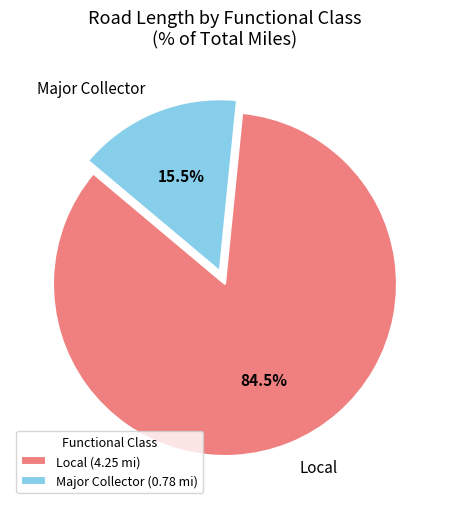

True or false: Major Collector accounts for 7% of the total.

False